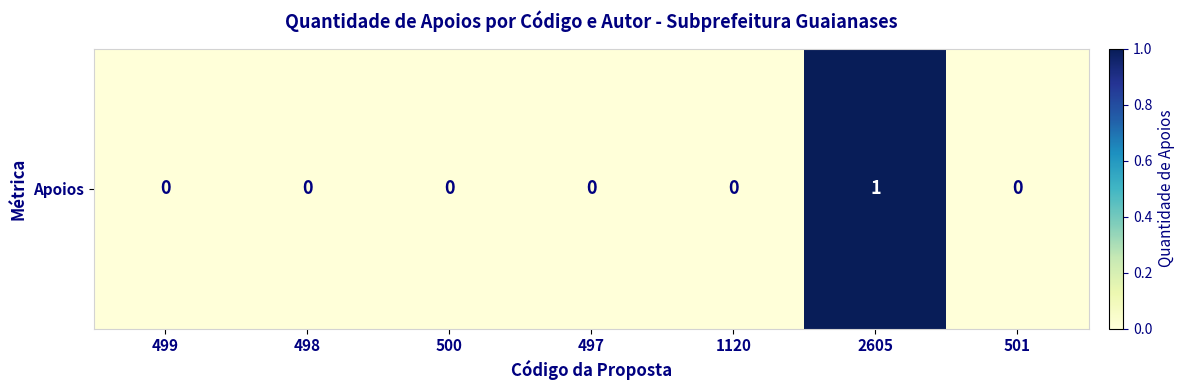

What is the maximum value shown in the chart?

1